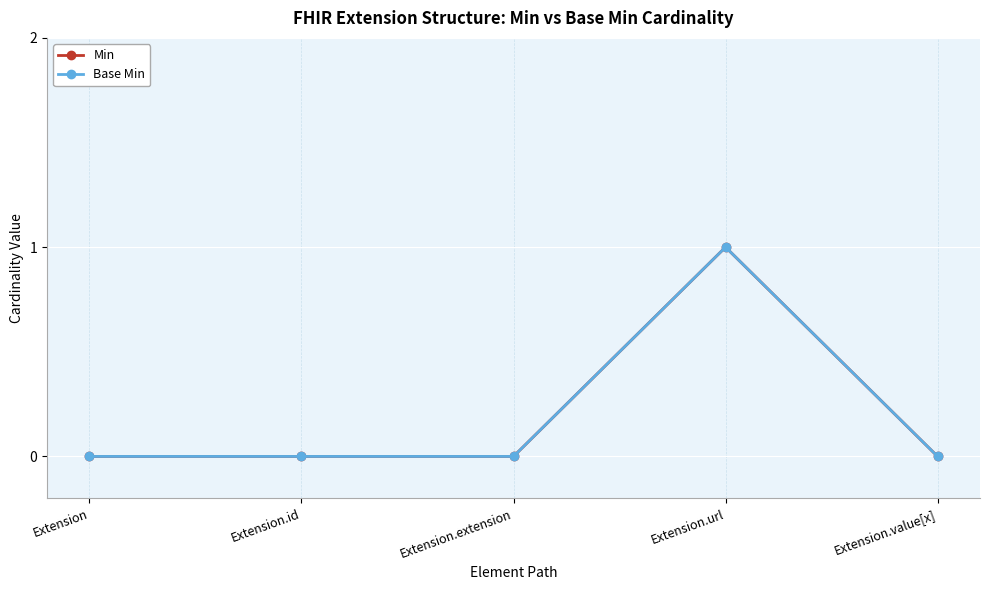

Is it true that Base Min equals 0 at Extension.url?

False